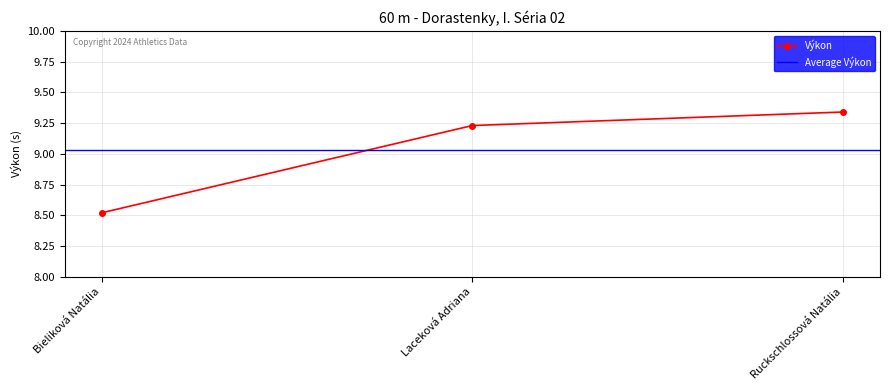

What is the label of the 3rd point from the right?

Bieliková Natália